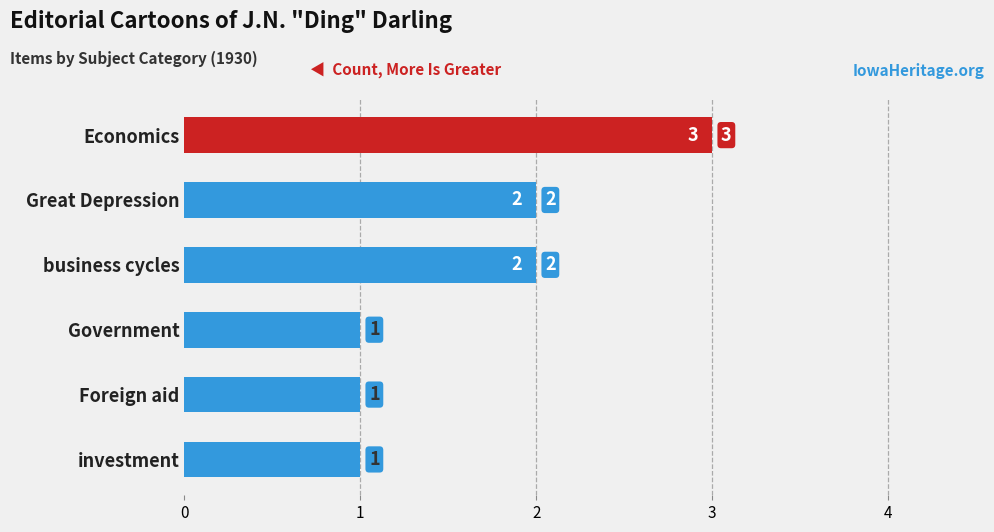

Which has a higher value, Foreign aid or Economics?

Economics